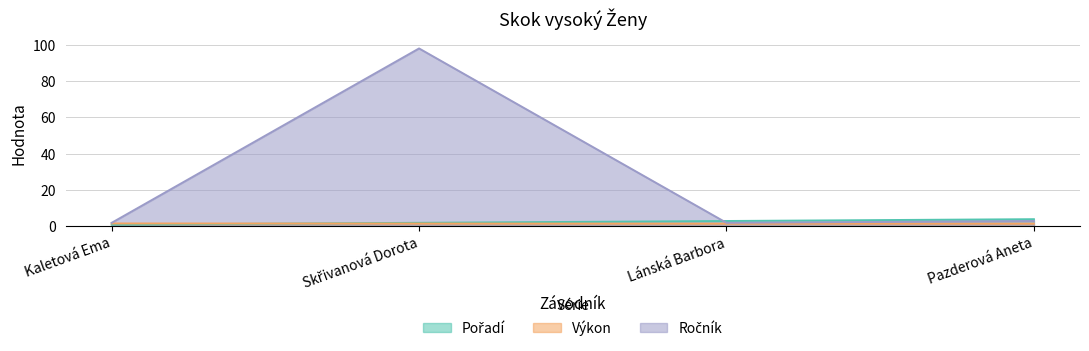

What is the label of the 2nd point from the right?

Lánská Barbora